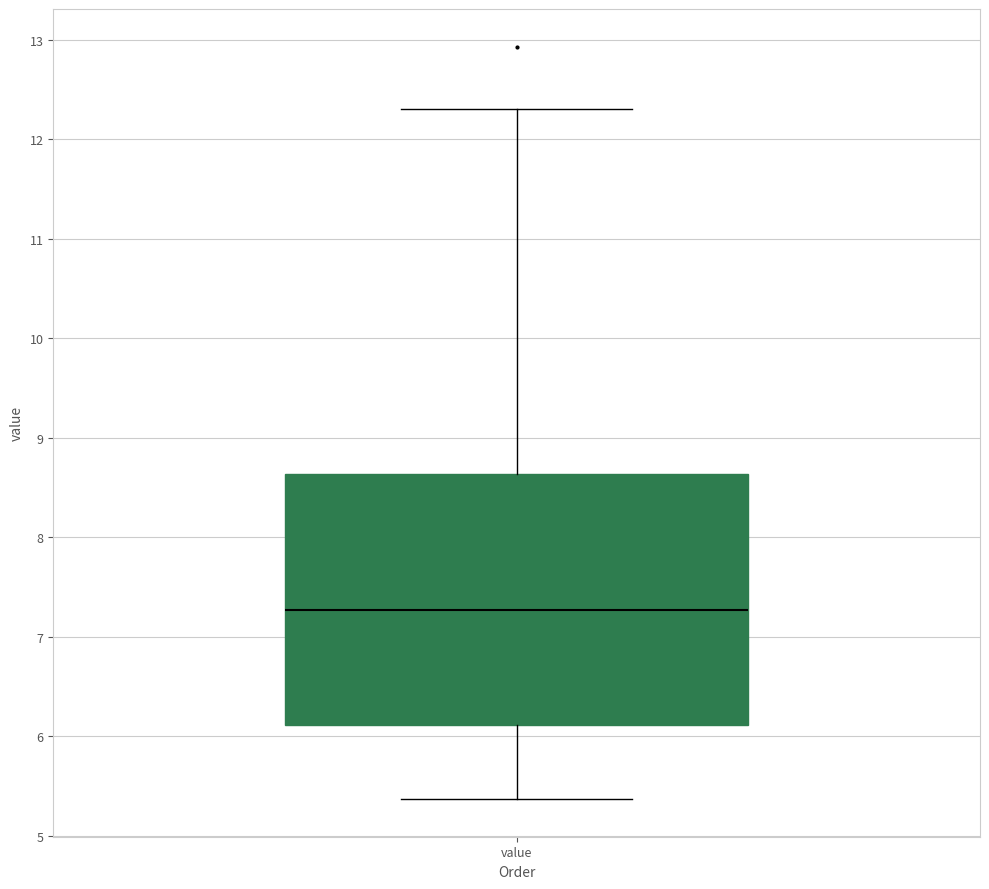

Read this box plot against the y-axis: the position of the median line, the range covered by the box, and the ends of both whiskers. The values are not printed on the chart, so give them approximately, as read against the axis.

median 7.3, box 6.1 to 8.6, whiskers 5.4 to 12.3